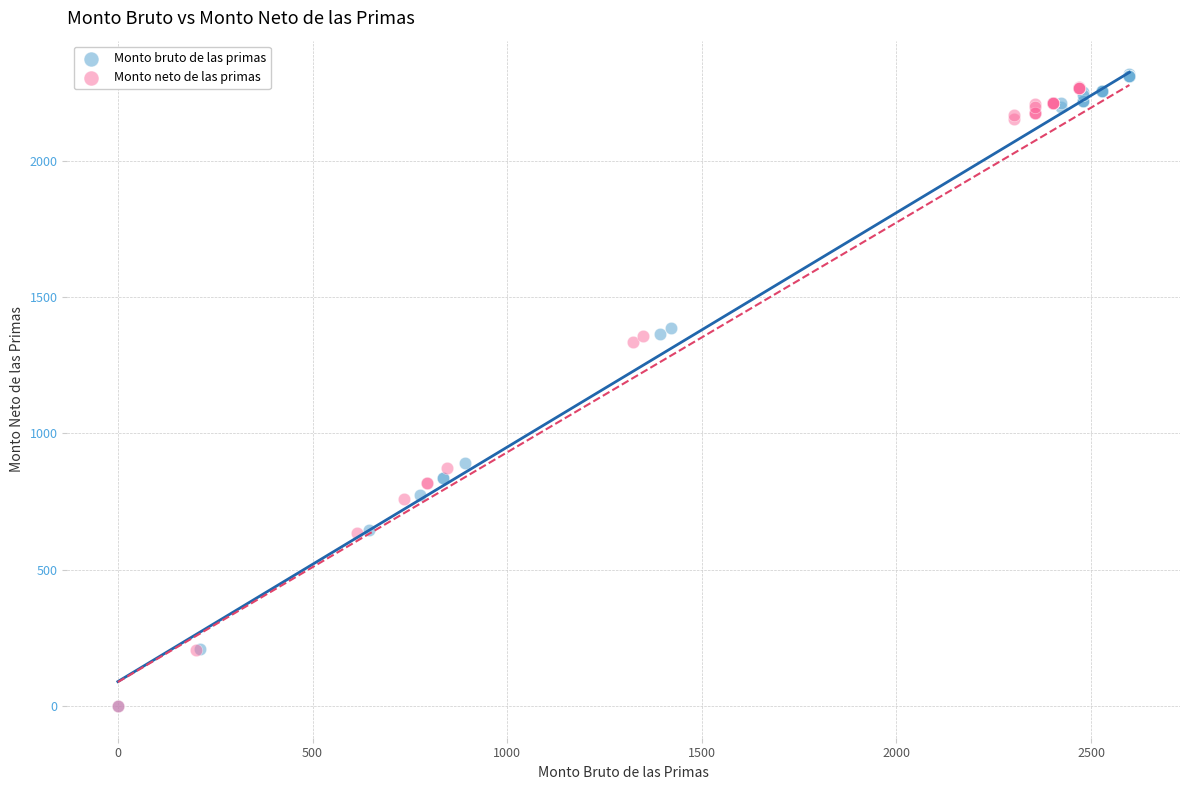

Which series has the largest Y range (max minus min)?

Monto bruto de las primas